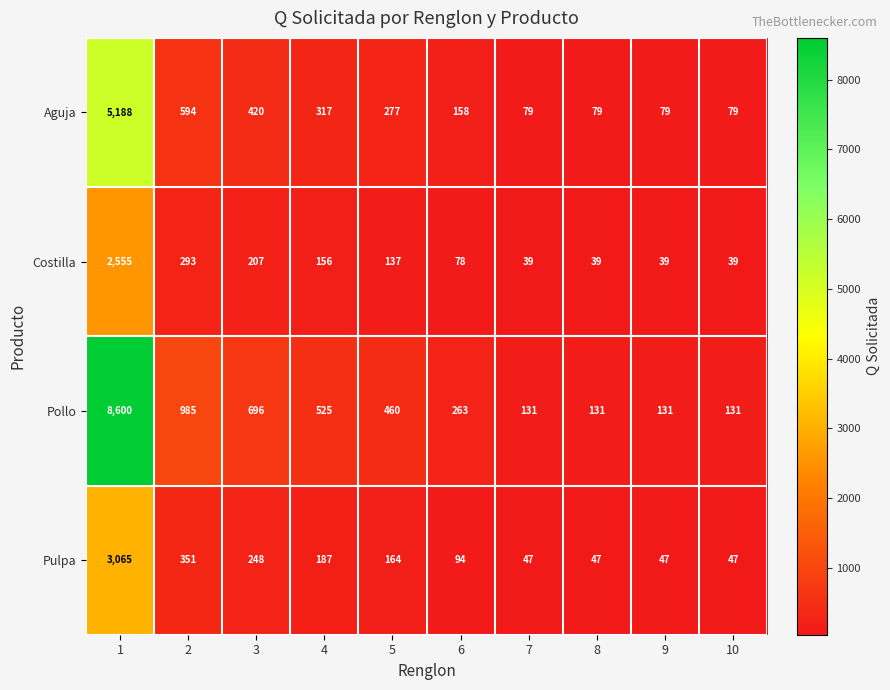

At which category does the chart reach its peak across all series?

1